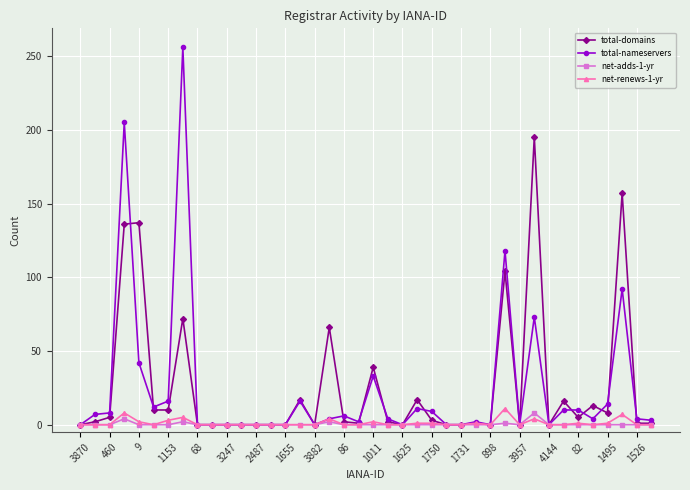

What is the maximum value shown in the chart?

256